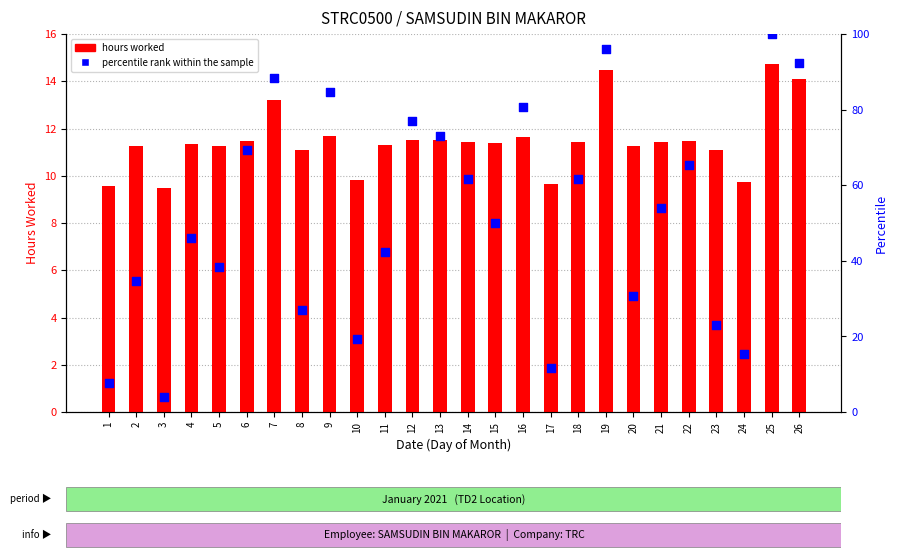

Which series contains the highest Y value?

percentile rank within the sample